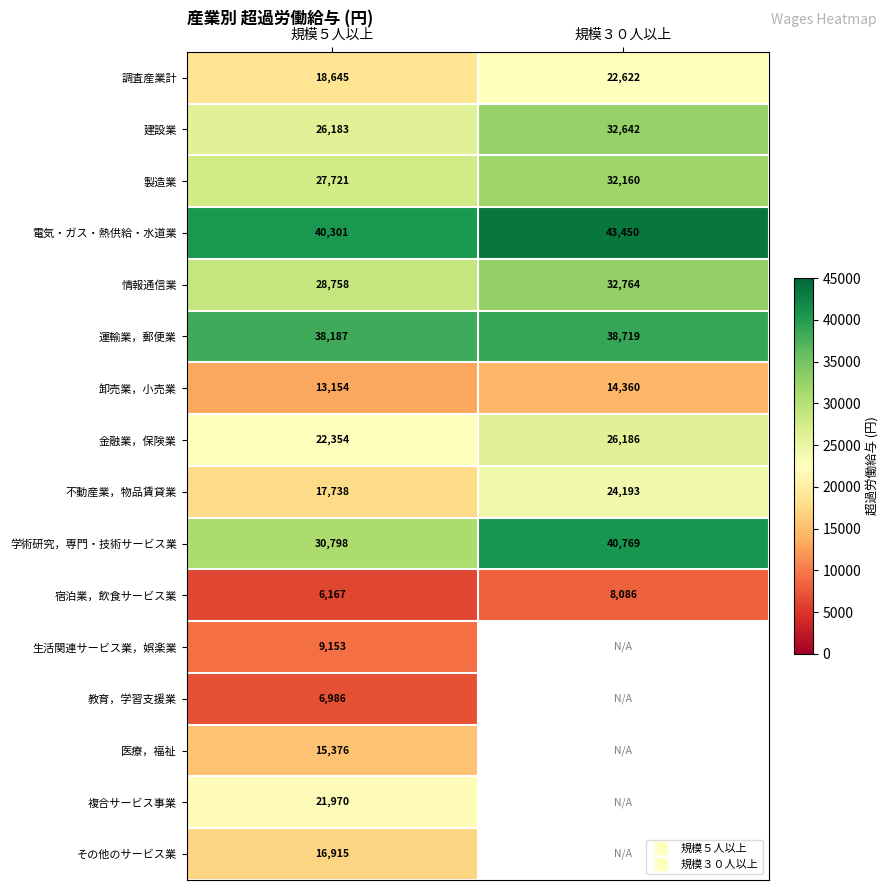

How many distinct data groups are displayed?

16